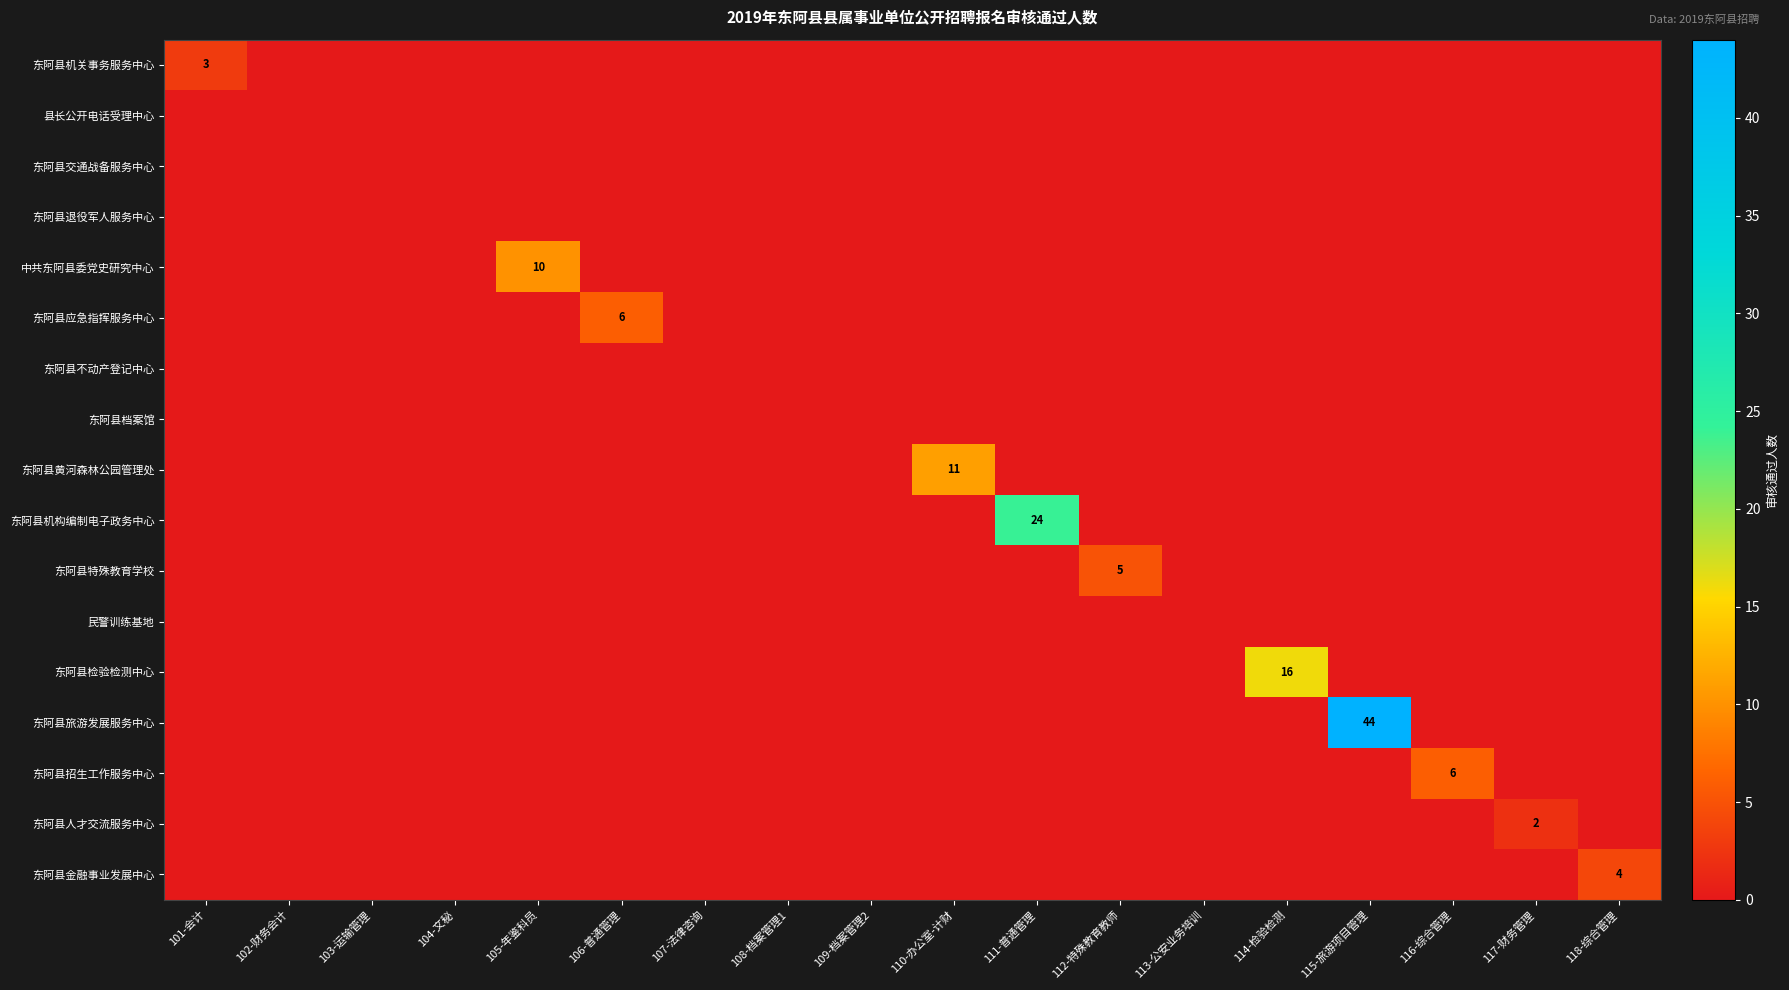

The value of 东阿县旅游发展服务中心 at 110-办公室-计财 is -29. True or false?

False